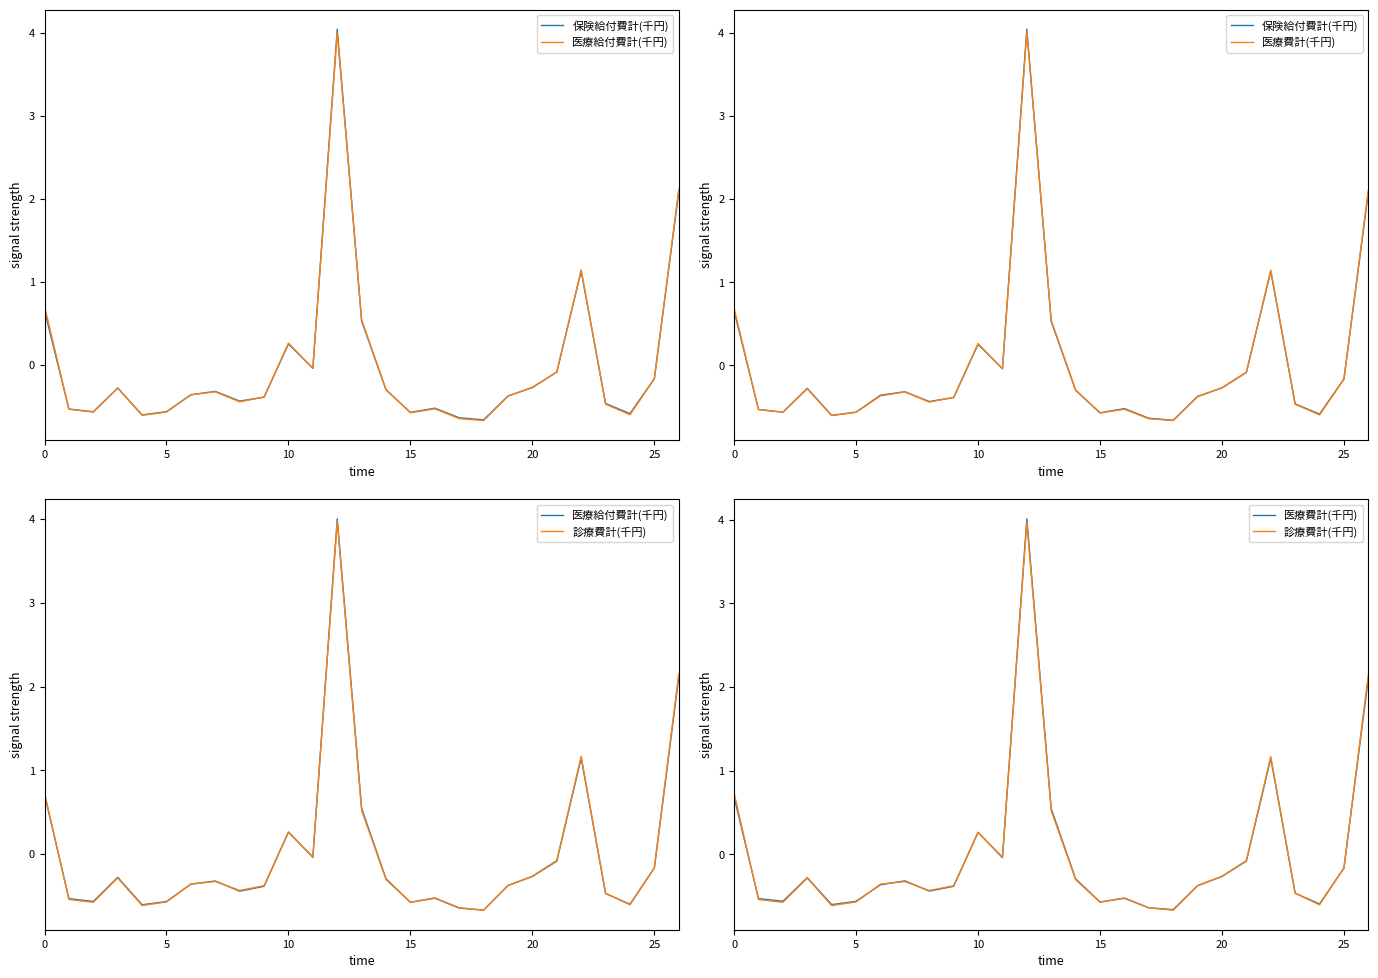

True or false: 医療給付費計(千円) and 医療費計(千円) cross at least once.

True